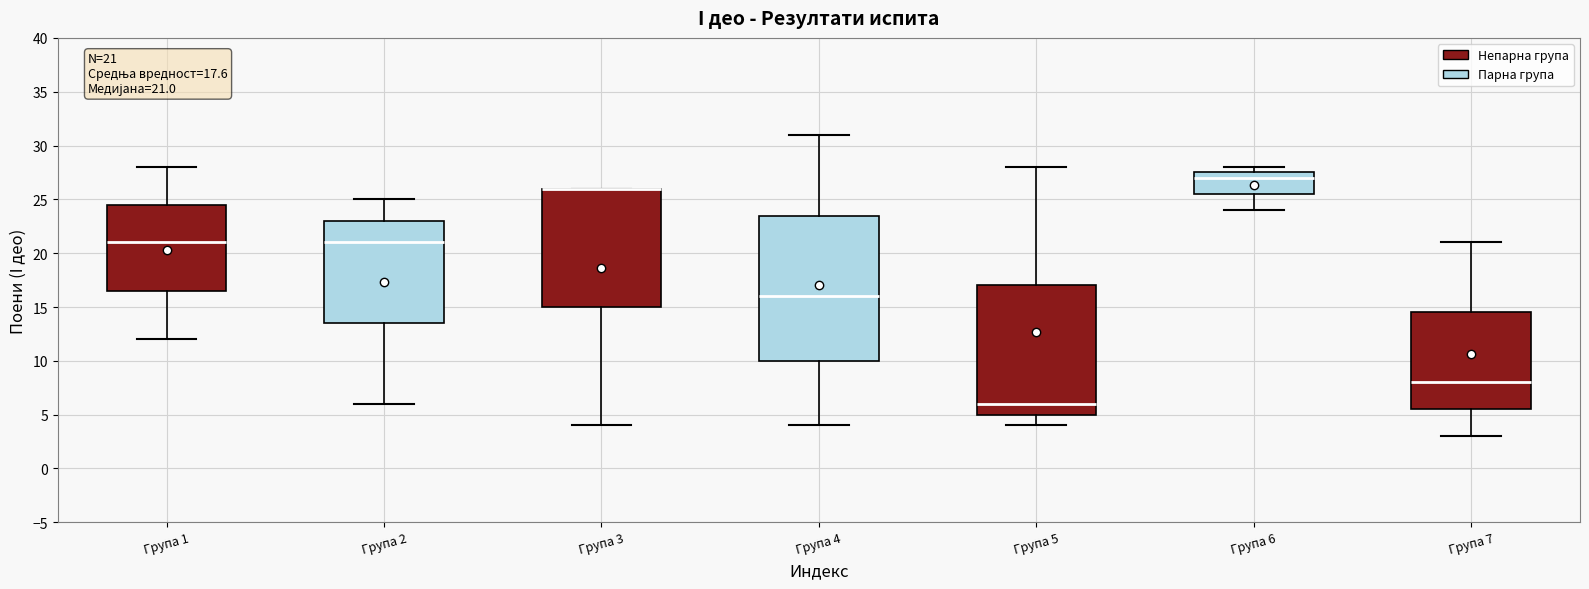

Comparing the boxes themselves (not the whiskers), which one is the tallest?

Група 4